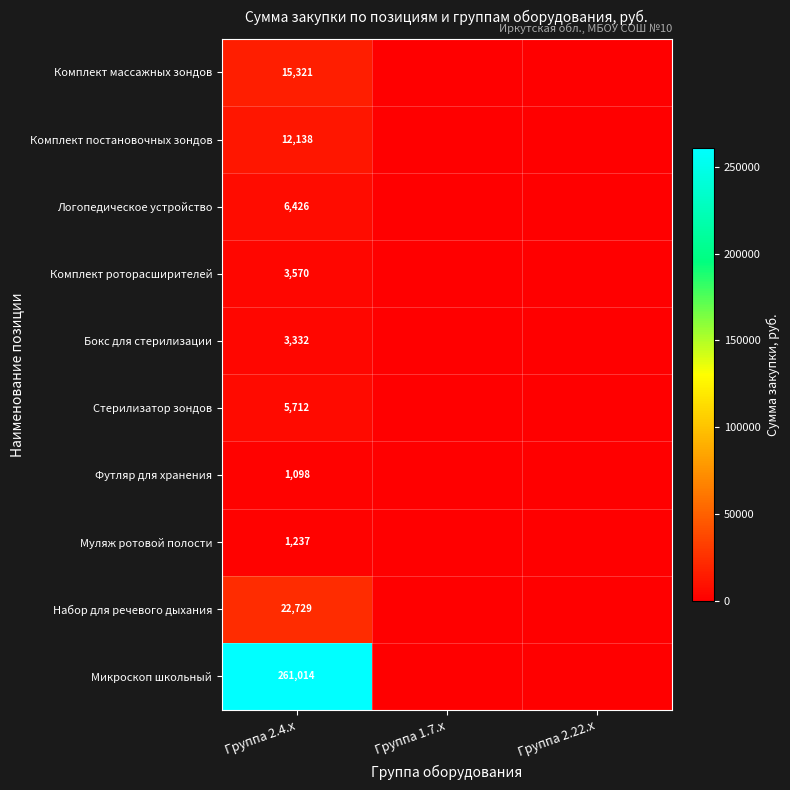

True or false: Футляр для хранения has a value of 1098 at Группа 2.4.x.

True